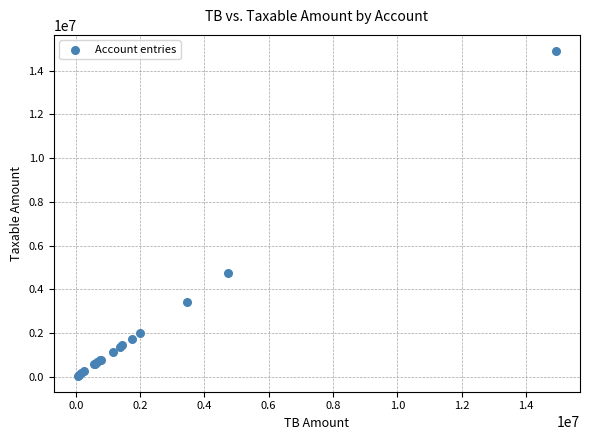

What Y value in the scatter plot is closest to 7474836?

4731146.9